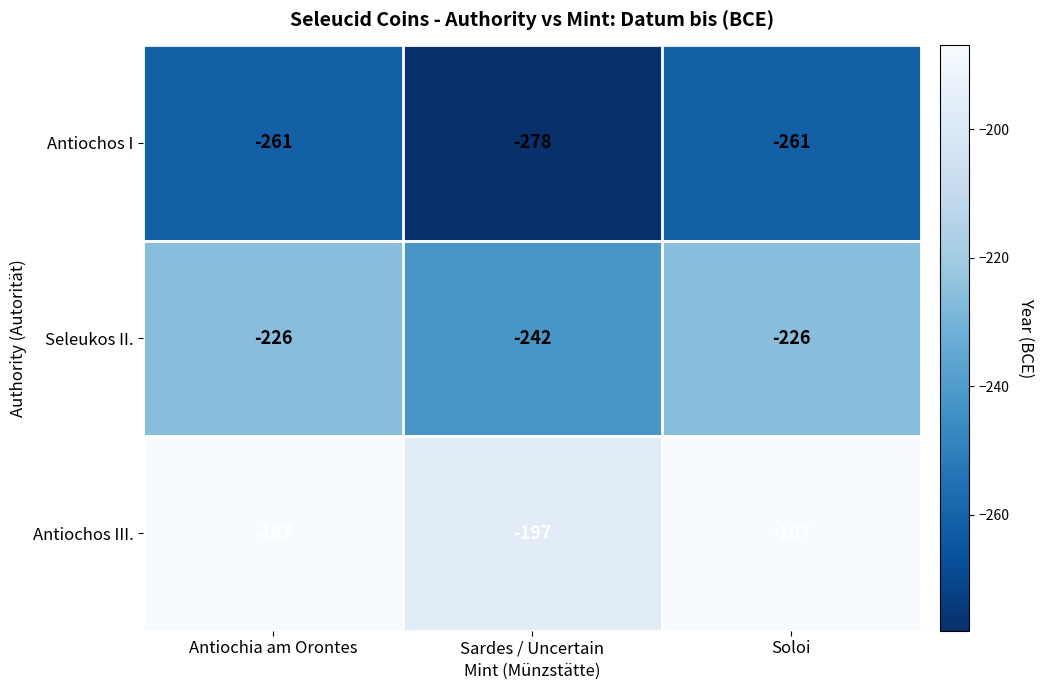

The Antiochos I series shows -69 at Soloi. True or false?

False